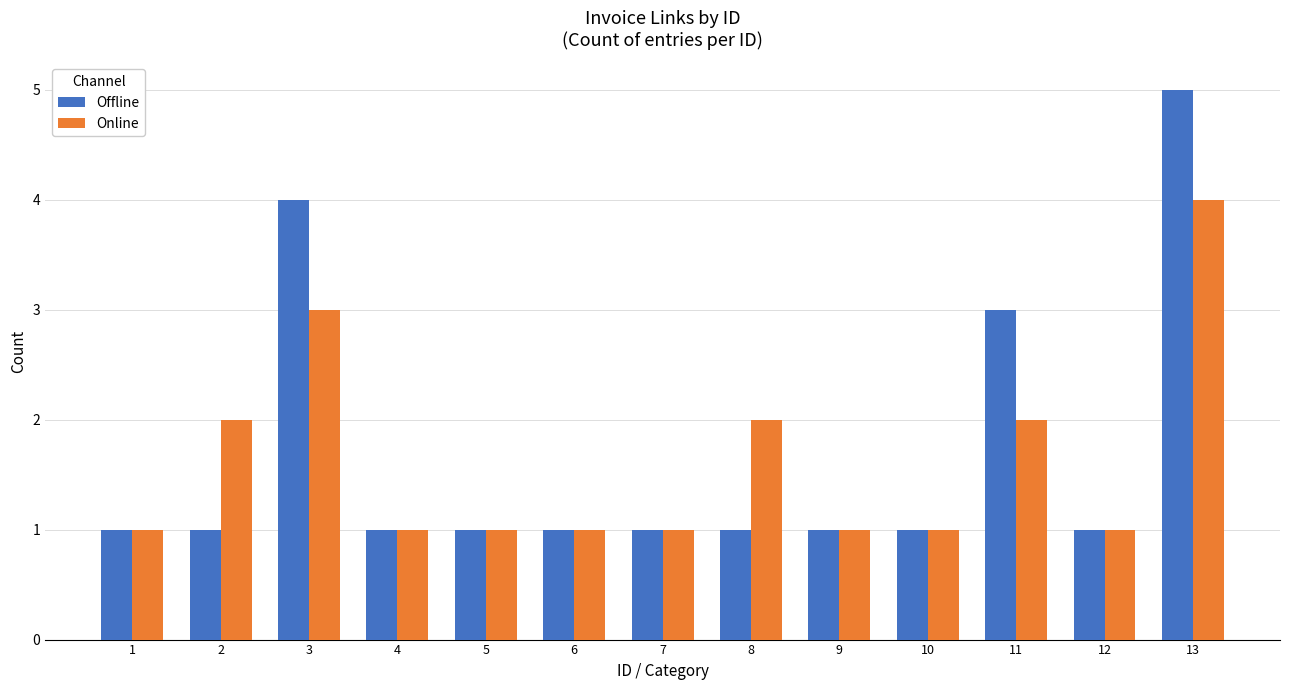

Which series has the largest range (max minus min)?

Offline